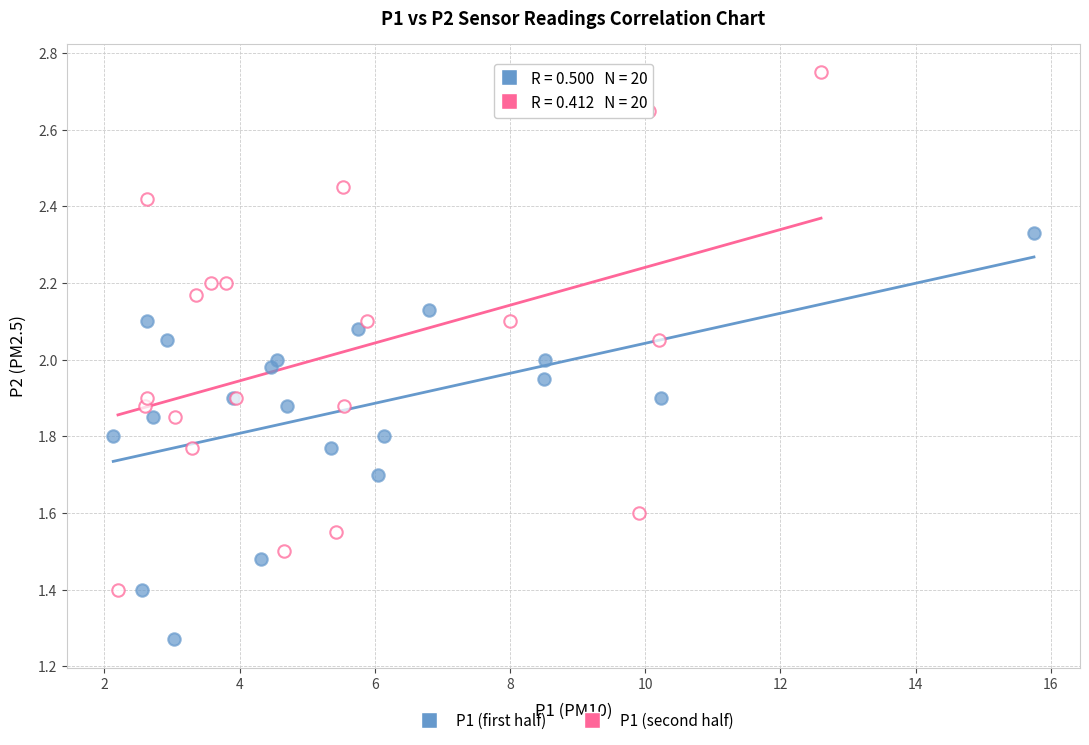

Which series has the largest Y range (max minus min)?

P1 (second half)